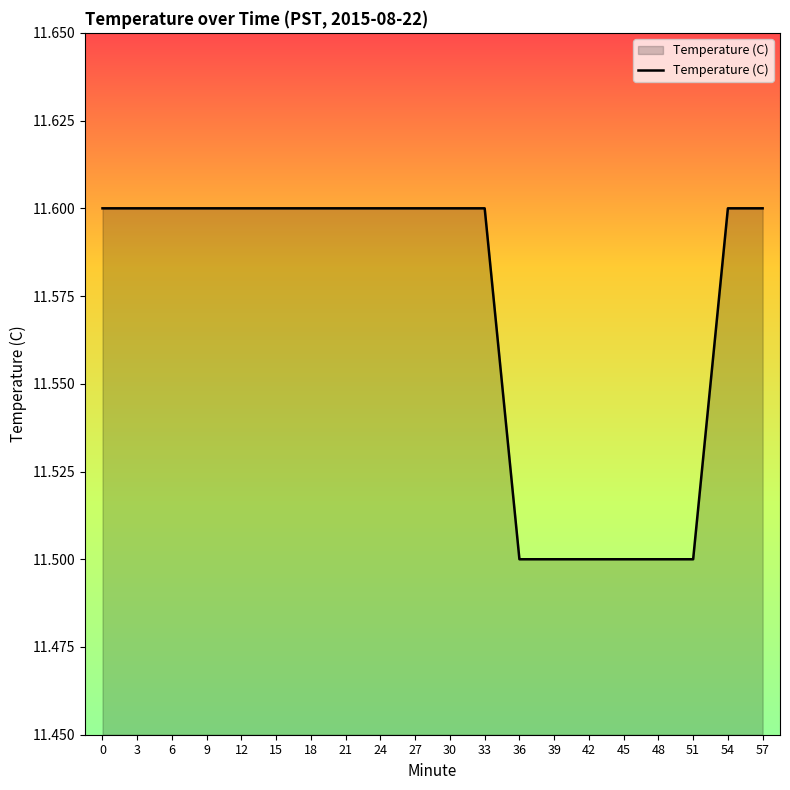

True or false: the data shows 17.4 at 42.

False